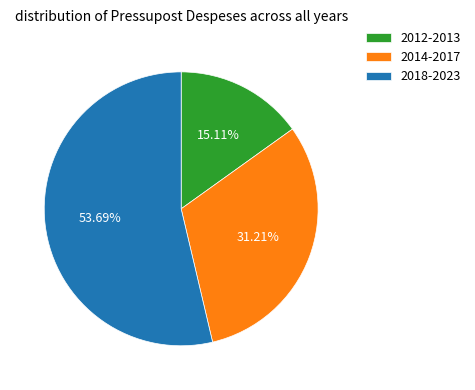

Rank the categories by value from highest to lowest.

2018-2023, 2014-2017, 2012-2013